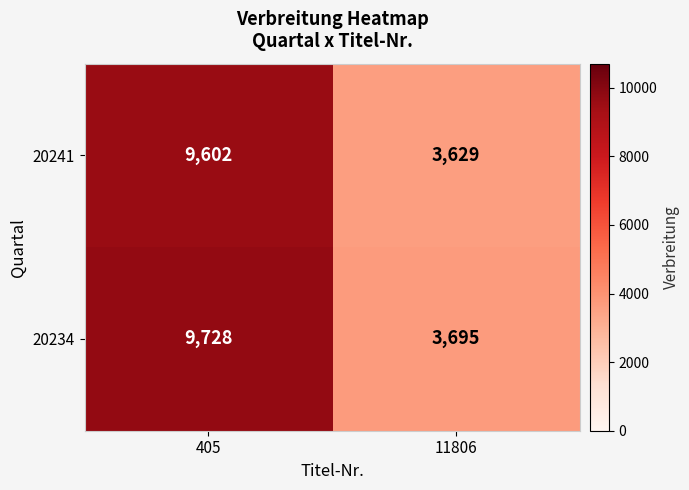

Reading right to left, extract all data points from this chart.

20241: 11806=3629	405=9602
20234: 11806=3695	405=9728